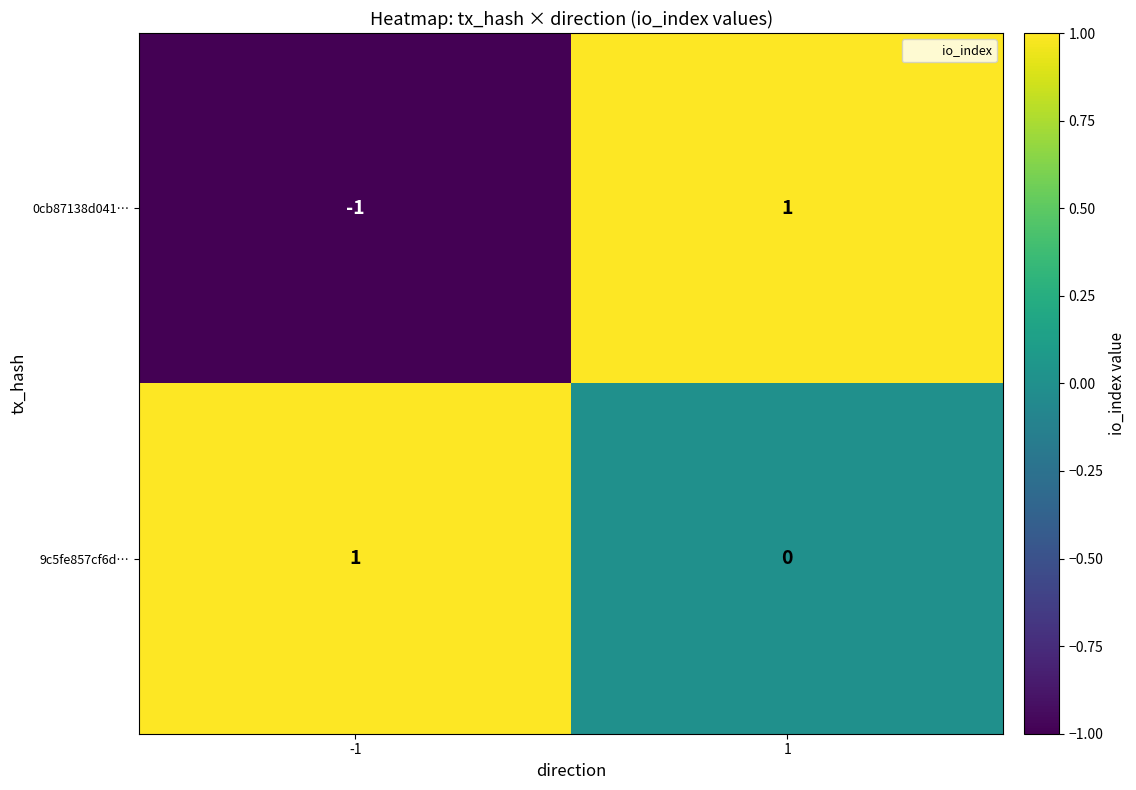

Rank the series by their average value, from lowest to highest.

0cb87138d041…, 9c5fe857cf6d…